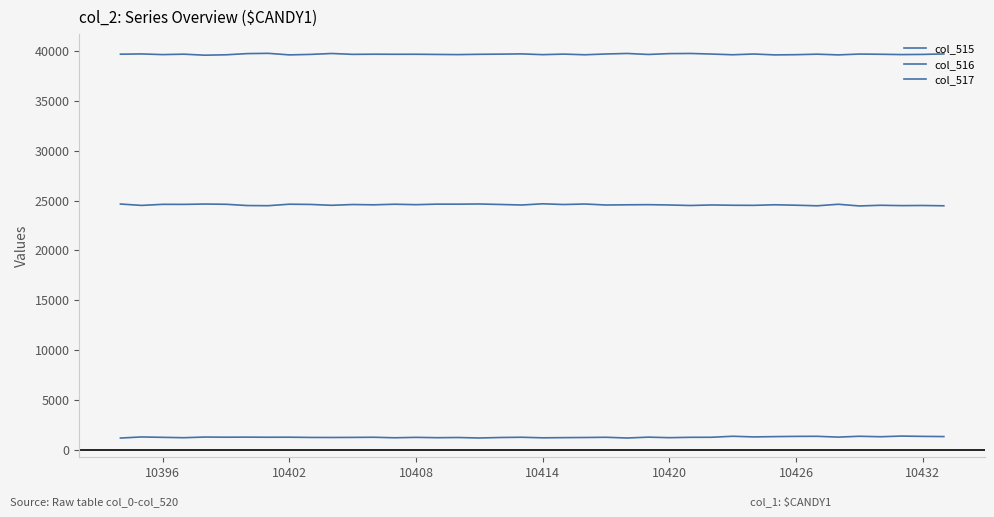

How many lines are shown in the chart?

3